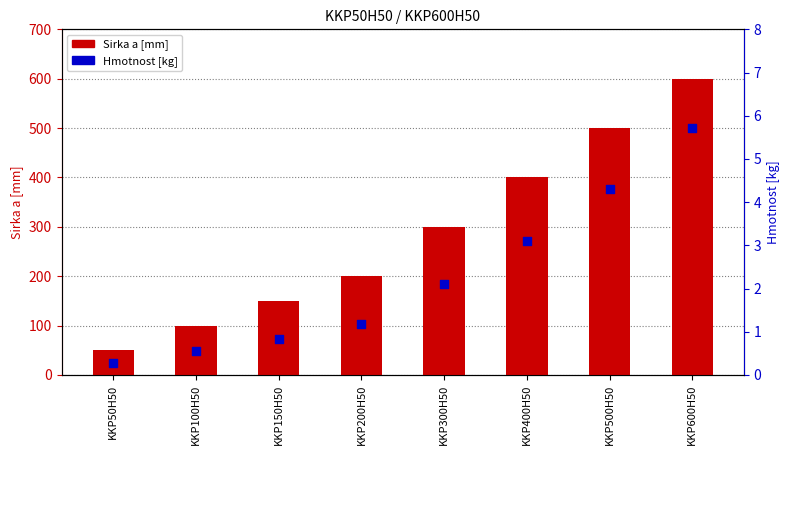

What is the total value across all series at KKP600H50?

605.7